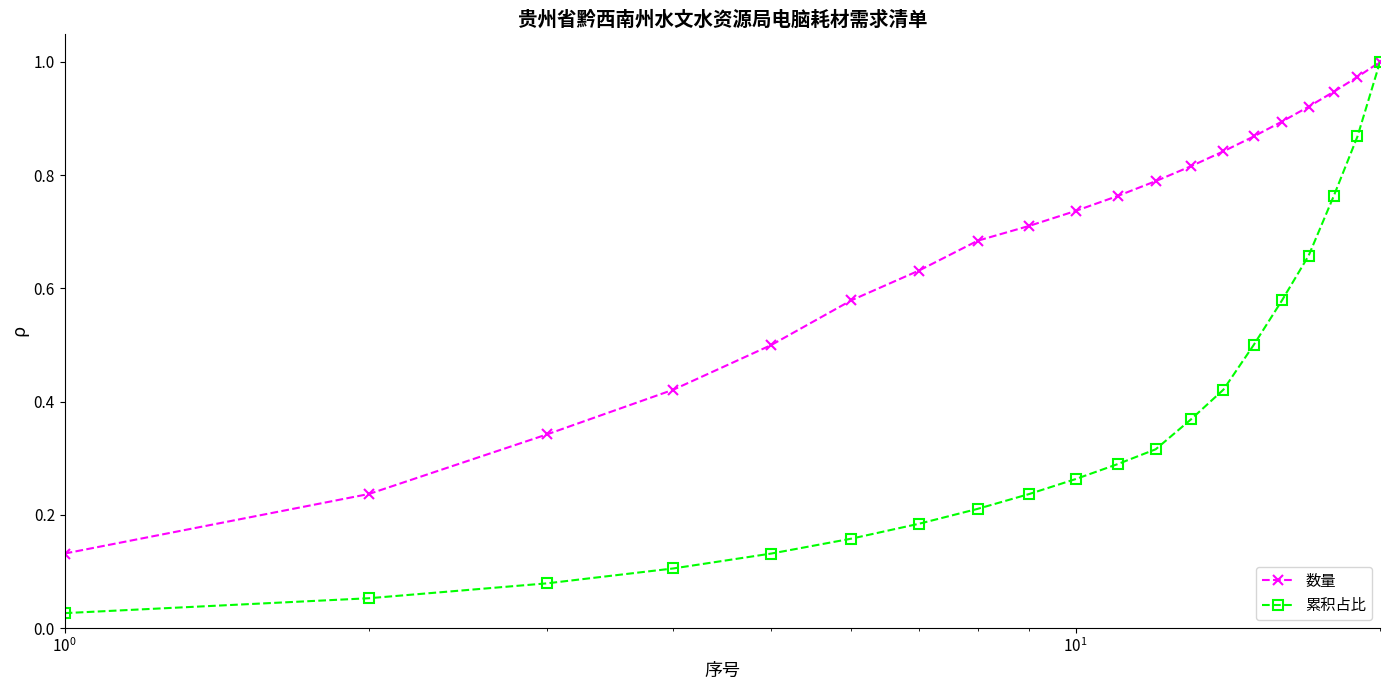

List the series in order of their overall mean, highest first.

数量, 累积占比